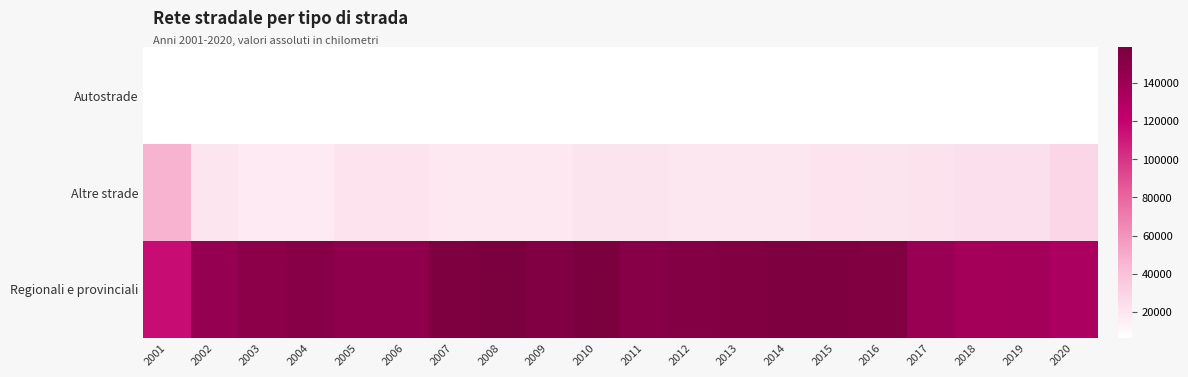

List the series in order of their peak value, highest first.

Regionali e provinciali, Altre strade, Autostrade